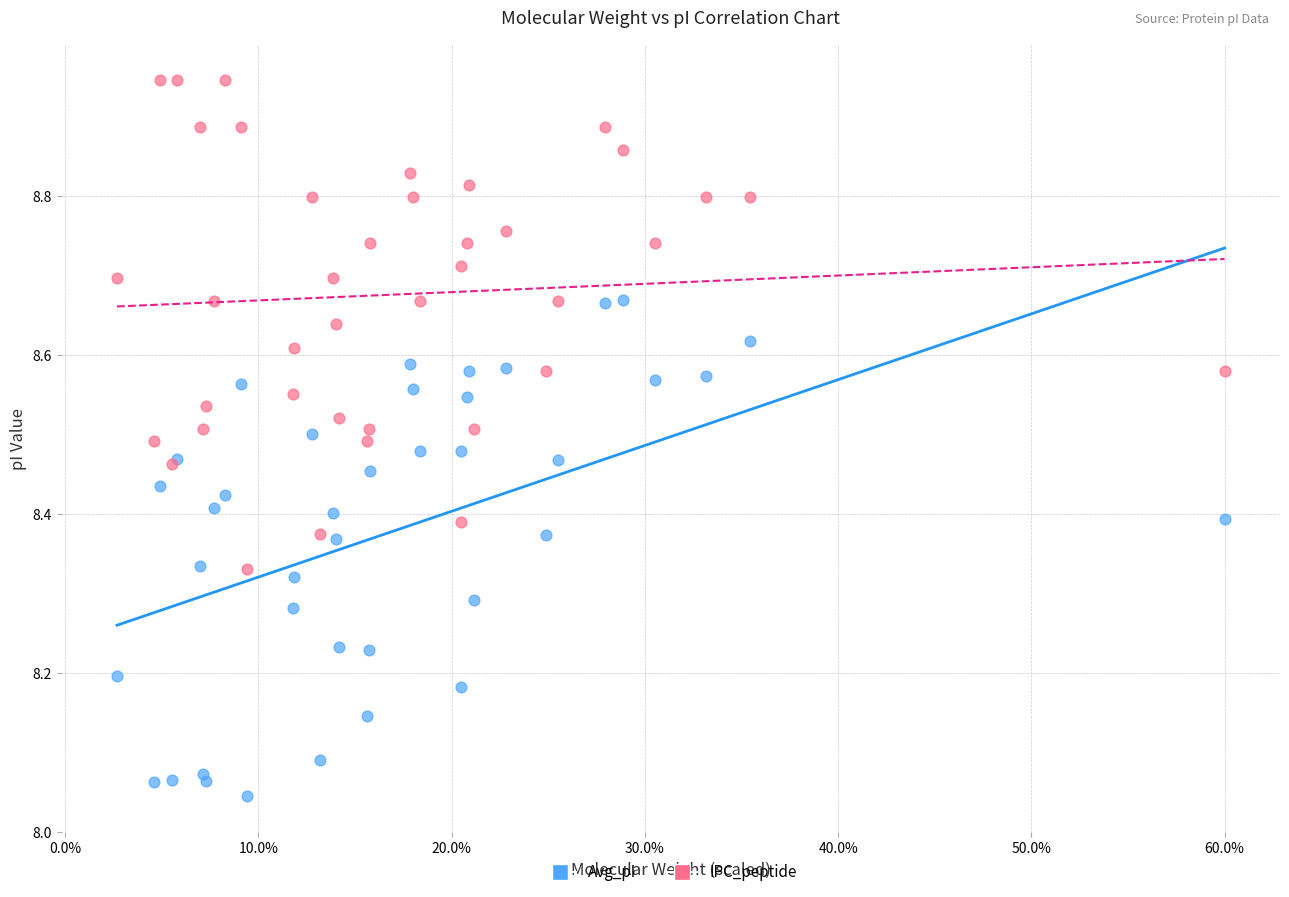

What are all the series names shown in the legend?

Avg_pI, IPC_peptide